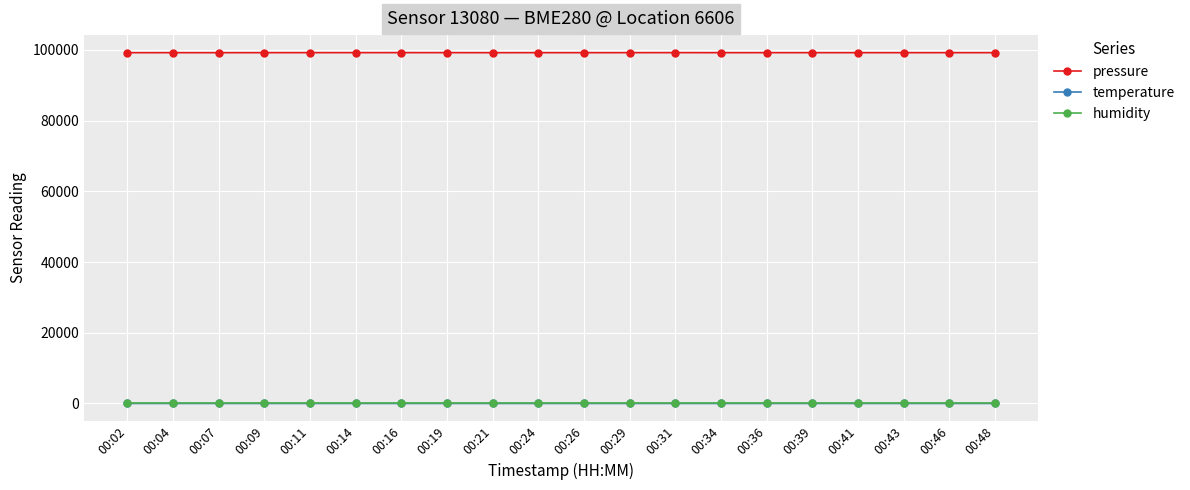

What is the greatest value displayed?

99209.0